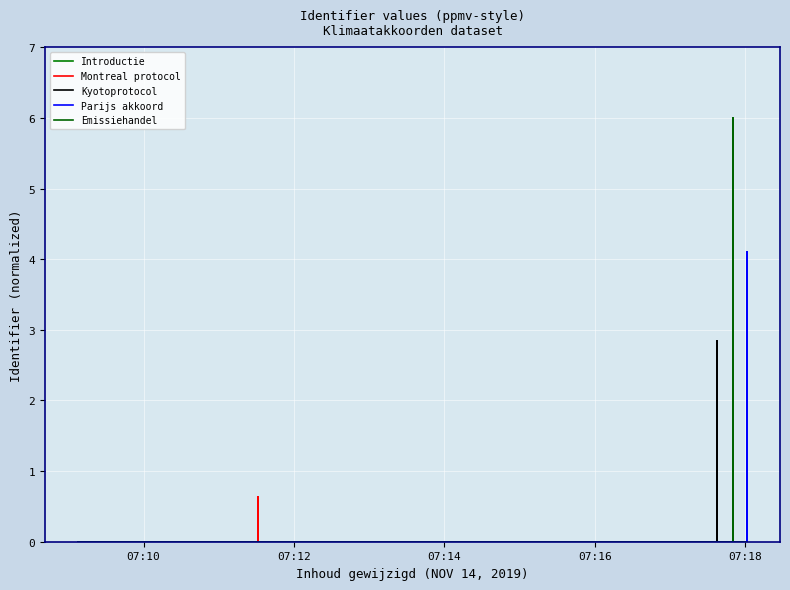

The Montreal protocol series shows -0.4 at 07:12. True or false?

False